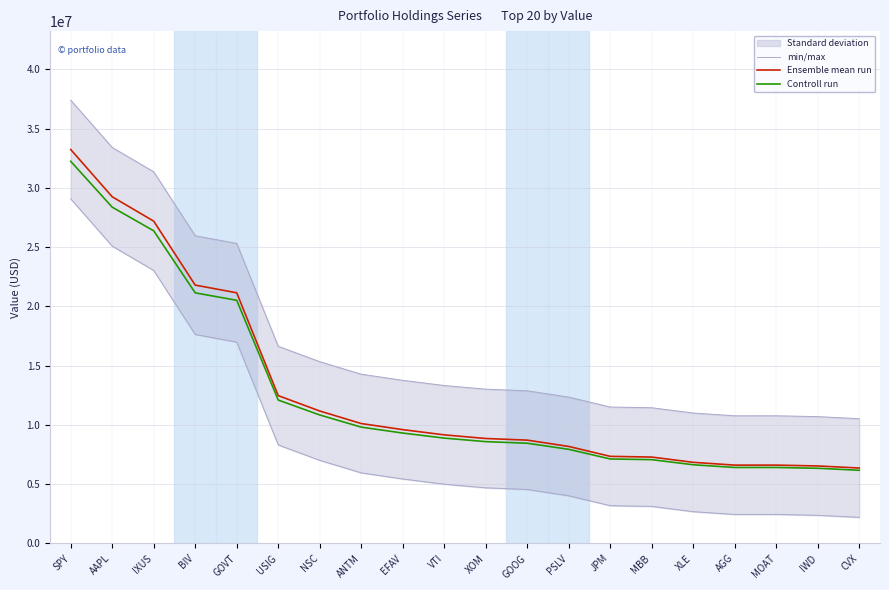

What is the approximate value of Ensemble mean run at IWD?

6536338.0